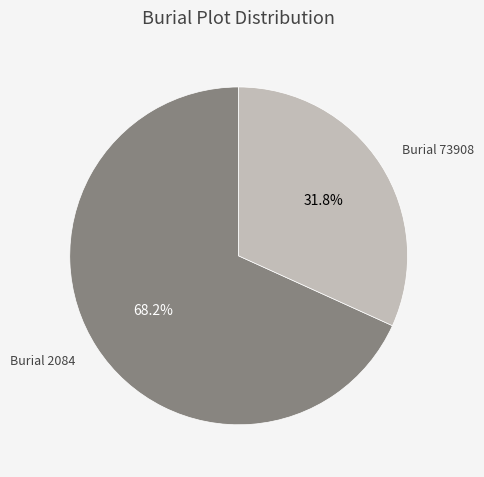

To the nearest percent, what is the difference between the largest and smallest slice percentages?

36%